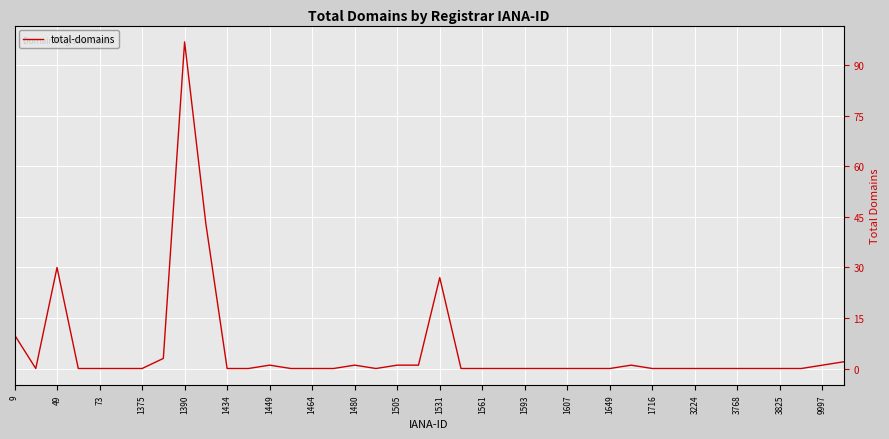

What is the difference between the maximum and minimum values?

97